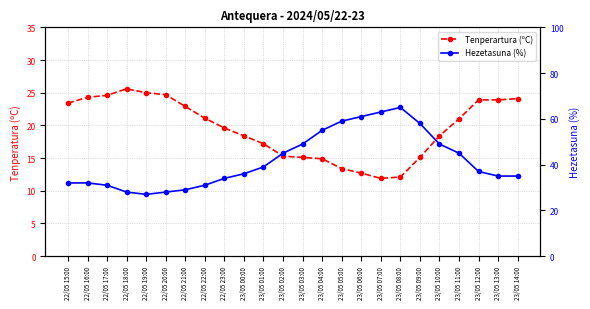

True or false: Hezetasuna (%) has more than 2 interior local peaks.

False